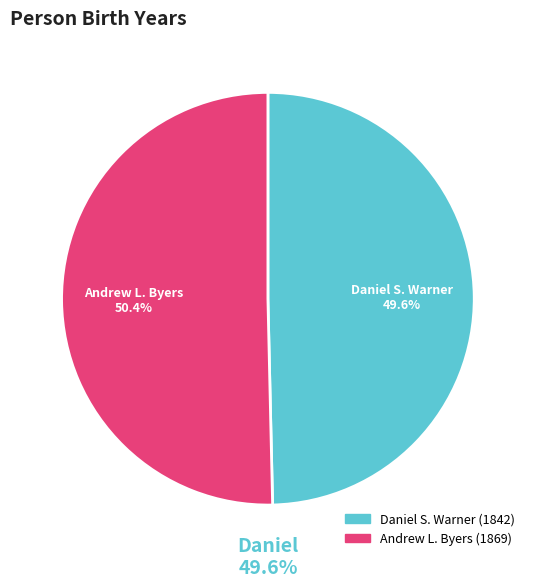

Do Daniel S. Warner and Andrew L. Byers together represent more than half of the pie?

Yes